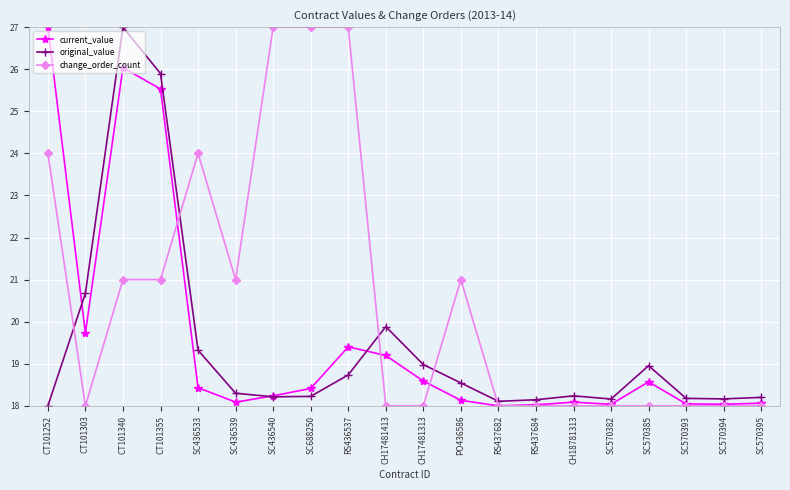

What is the difference between the second highest and second lowest values in the change_order_count series?

9.0